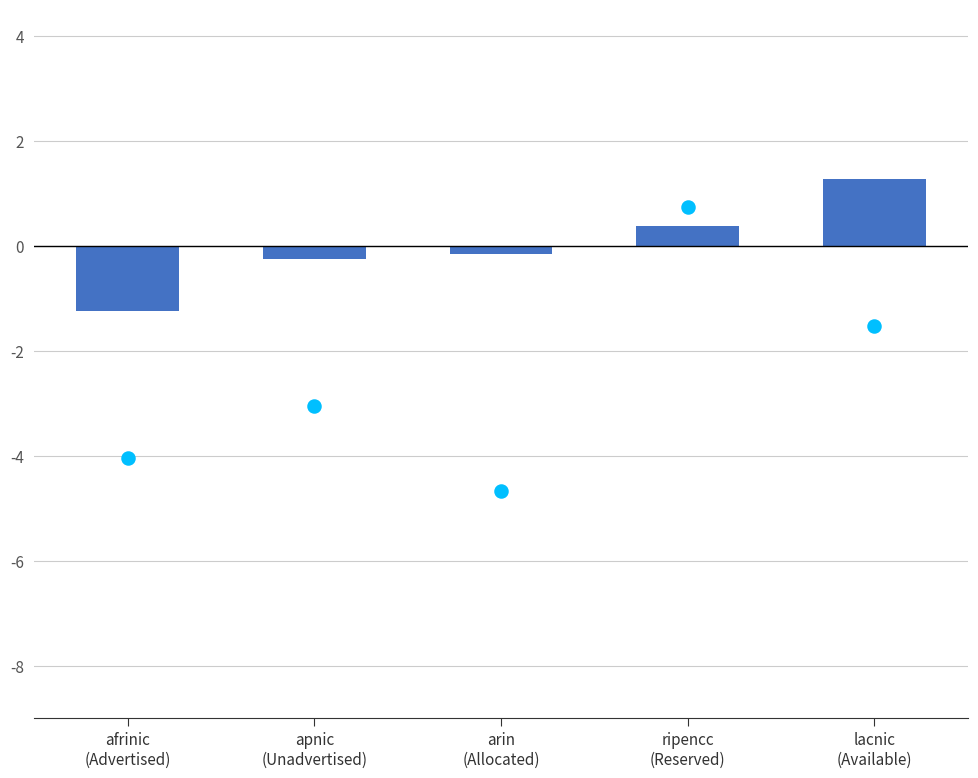

At how many categories does at least one series exceed -3?

5